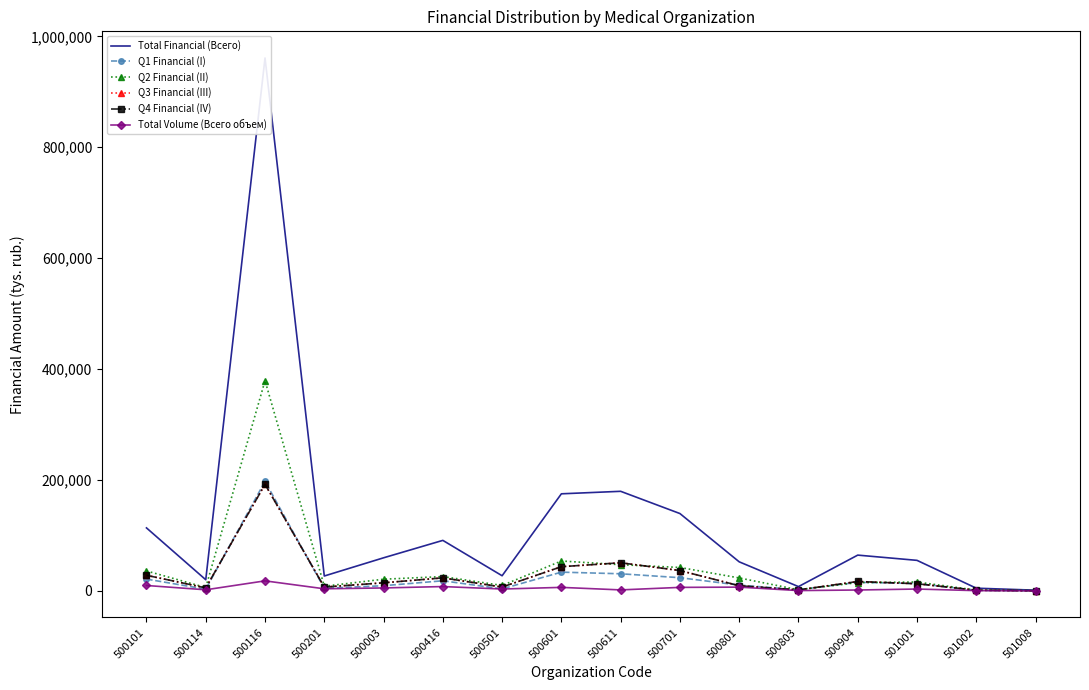

Rank the series by their maximum value, from highest to lowest.

Total Financial (Всего), Q2 Financial (II), Q1 Financial (I), Q3 Financial (III), Q4 Financial (IV), Total Volume (Всего объем)